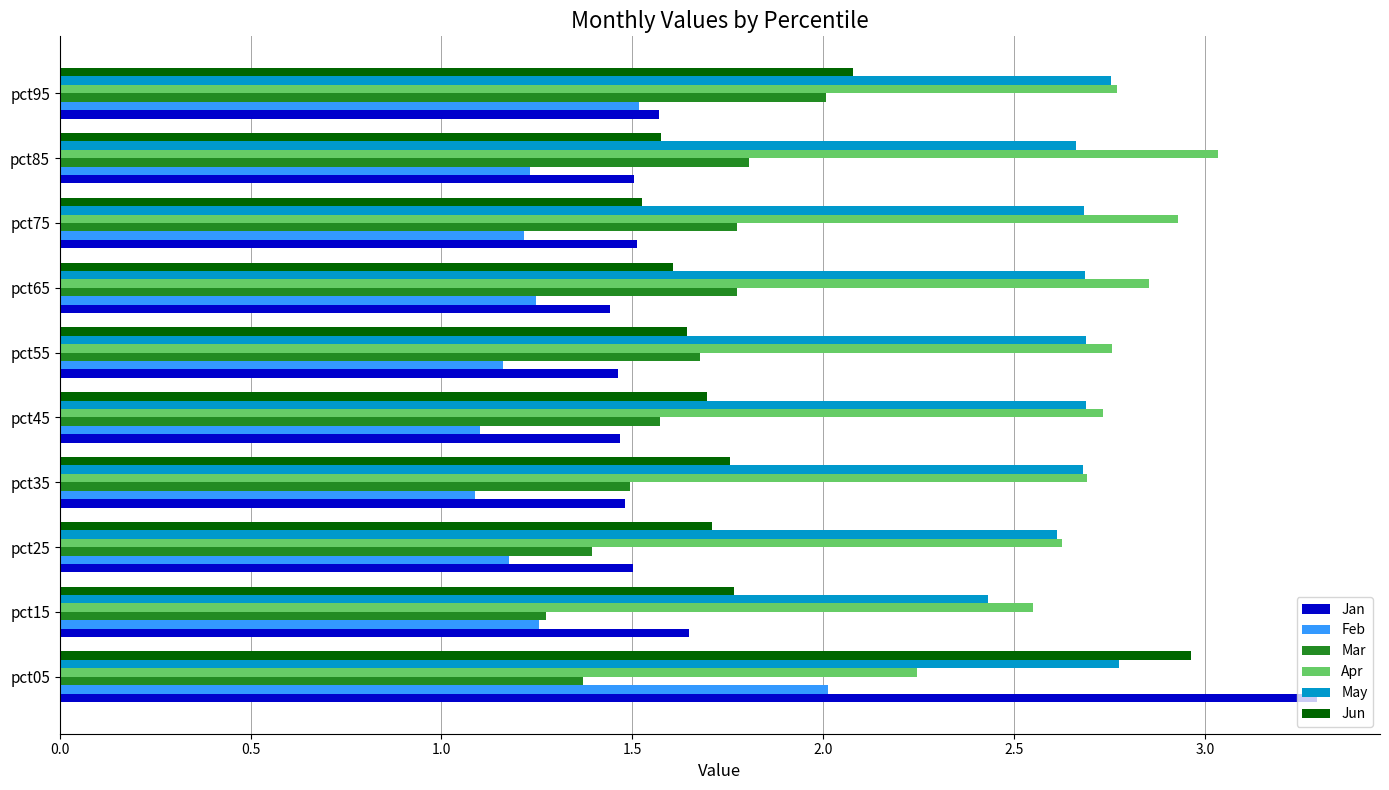

The value of Jan at pct15 is 1.6. True or false?

True